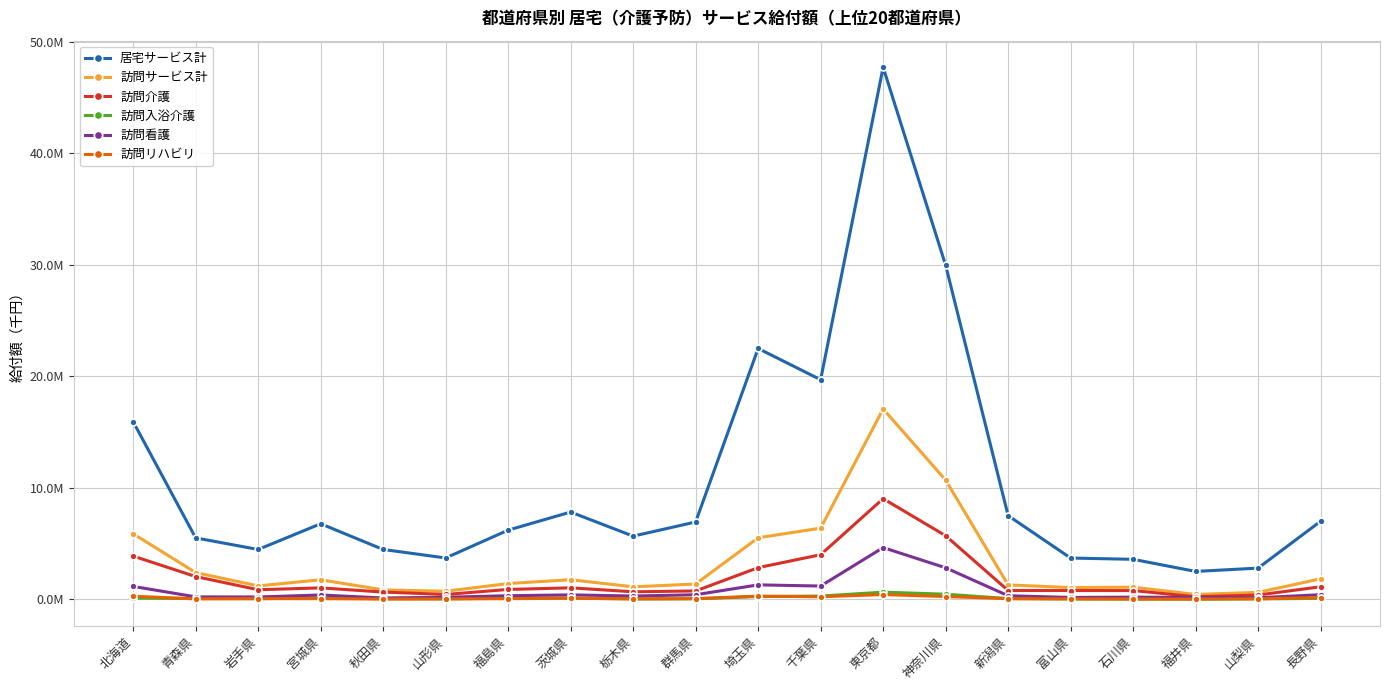

Where is 訪問入浴介護 nearest to the value 322898?

千葉県